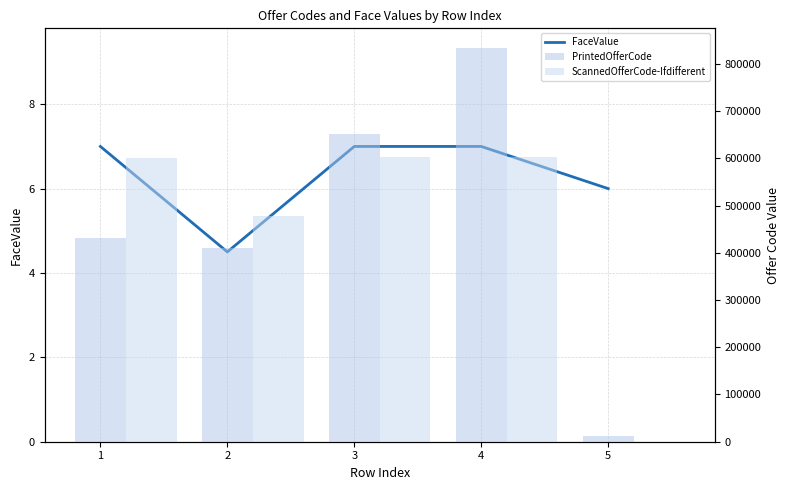

Between 3 and 2, which is larger?

3